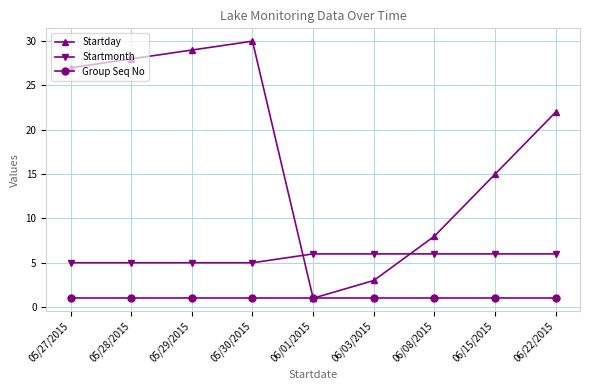

Reading right to left, what are all the values shown in this chart?

Startday: 06/22/2015=22	06/15/2015=15	06/08/2015=8	06/03/2015=3	06/01/2015=1	05/30/2015=30	05/29/2015=29	05/28/2015=28	05/27/2015=27
Startmonth: 06/22/2015=6	06/15/2015=6	06/08/2015=6	06/03/2015=6	06/01/2015=6	05/30/2015=5	05/29/2015=5	05/28/2015=5	05/27/2015=5
Group Seq No: 06/22/2015=1	06/15/2015=1	06/08/2015=1	06/03/2015=1	06/01/2015=1	05/30/2015=1	05/29/2015=1	05/28/2015=1	05/27/2015=1